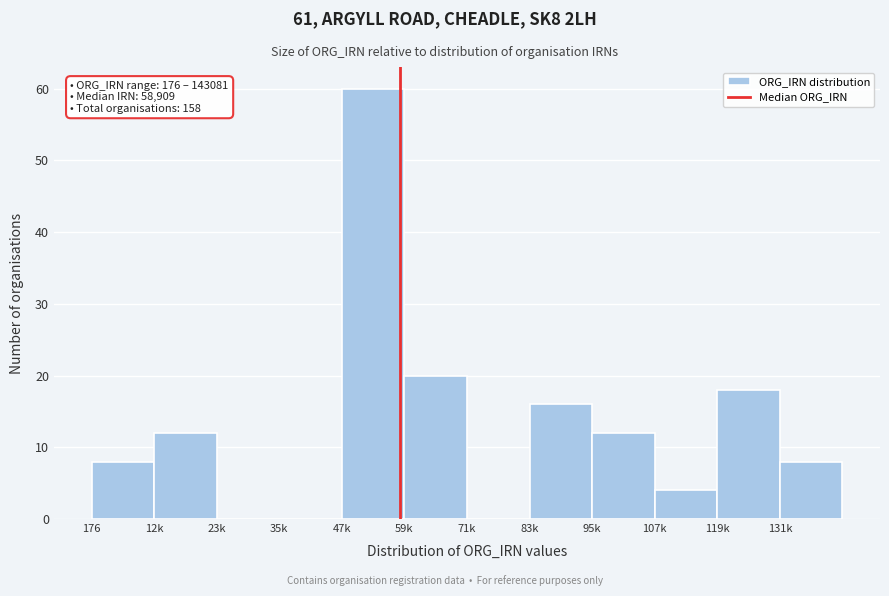

Reading right to left, what are all the values shown in this chart?

131k=8	119k=18	107k=4	95k=12	83k=16	71k=0	59k=20	47k=60	35k=0	23k=0	12k=12	176=8